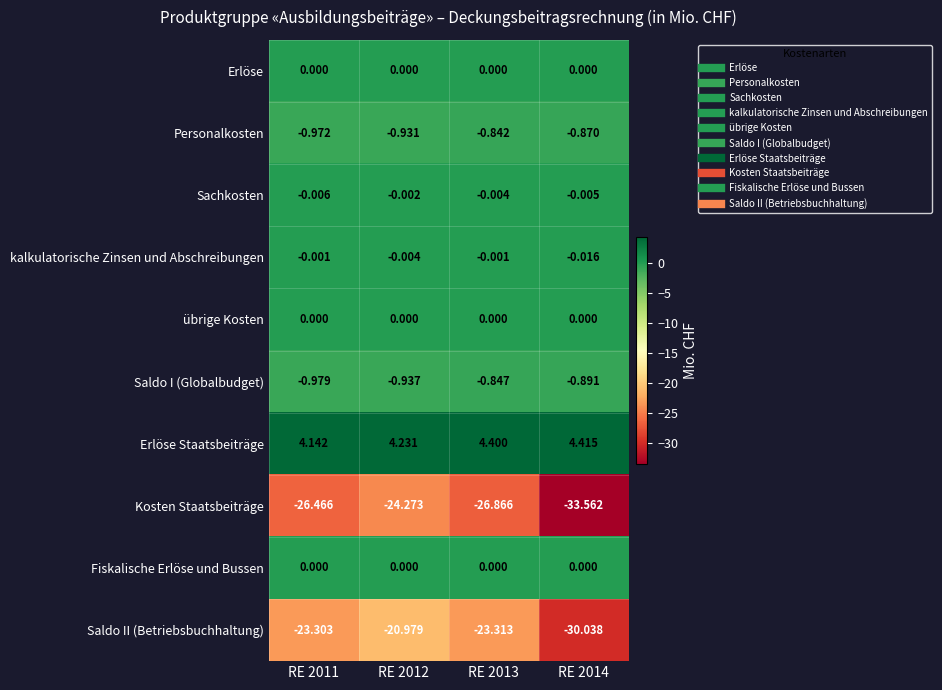

Is the value of Kosten Staatsbeiträge at RE 2013 greater than the value of Saldo II (Betriebsbuchhaltung) at RE 2014?

Yes